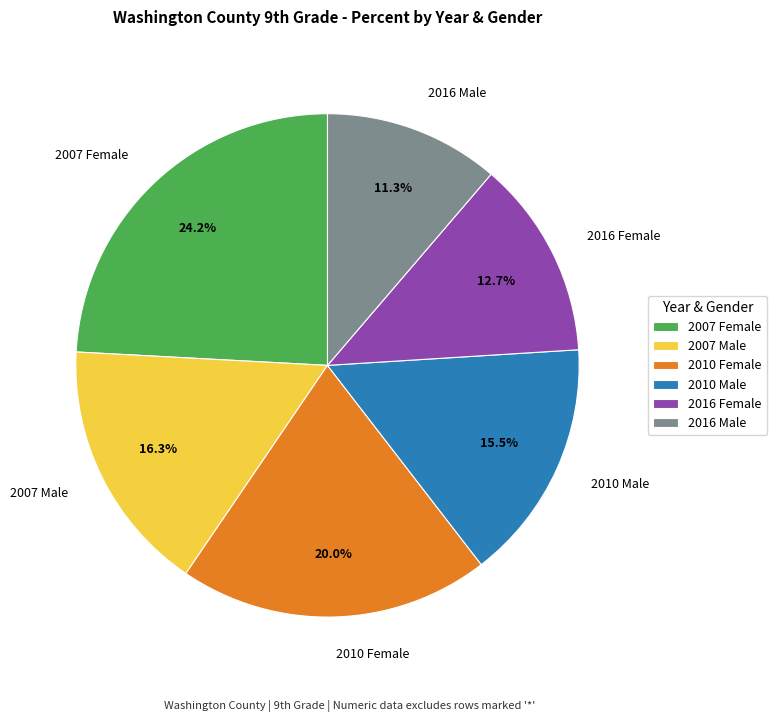

What is the largest slice in the pie chart?

2007 Female